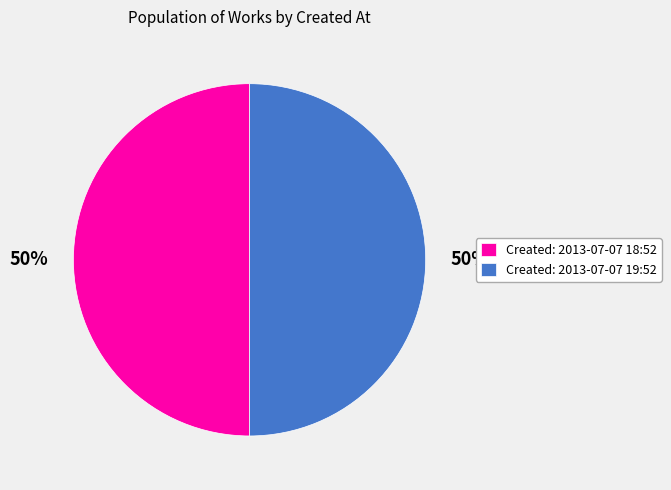

True or false: Created: 2013-07-07 18:52 accounts for 44% of the total.

False